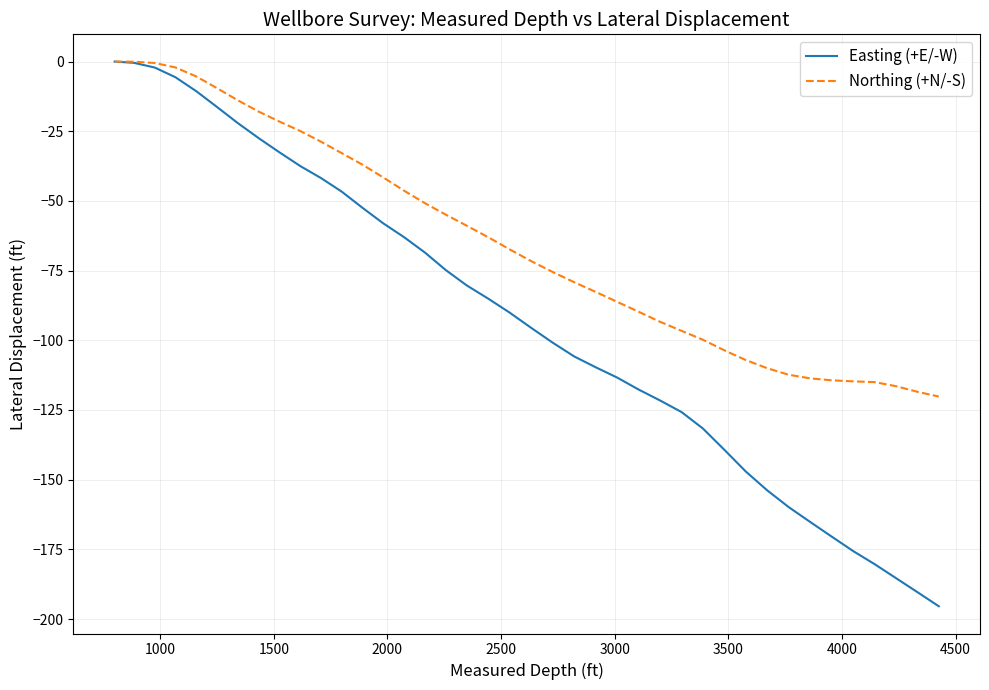

Which series has the widest spread of values?

Easting (+E/-W)